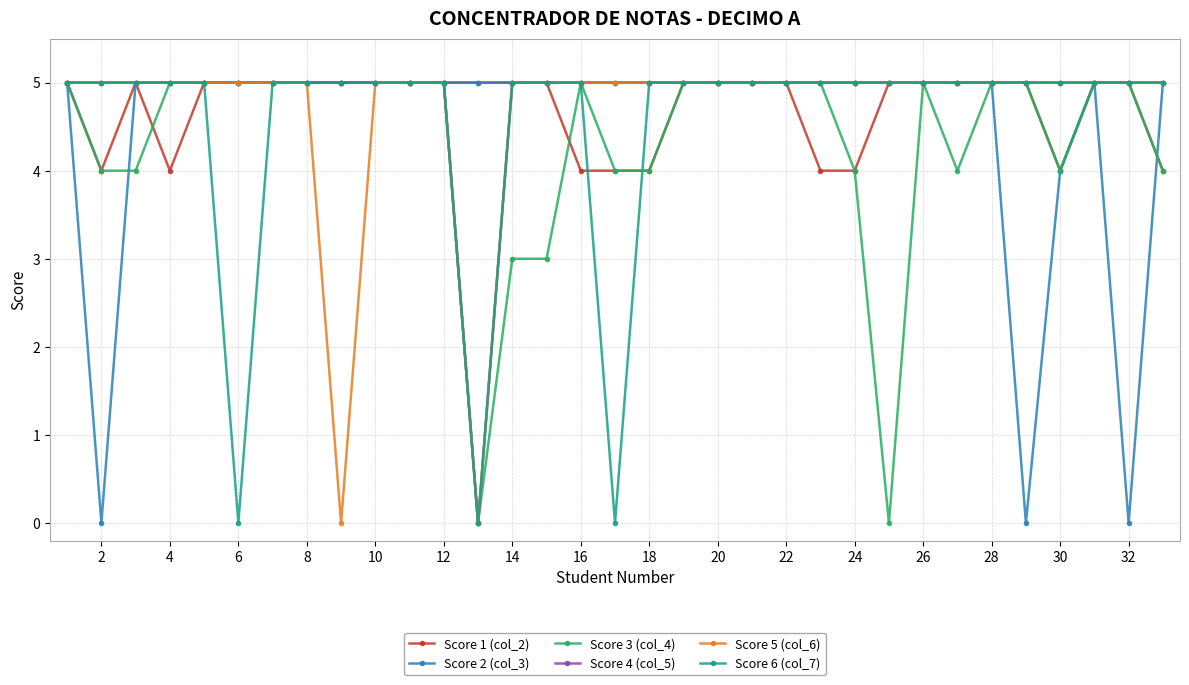

At how many categories does at least one series exceed 2?

33